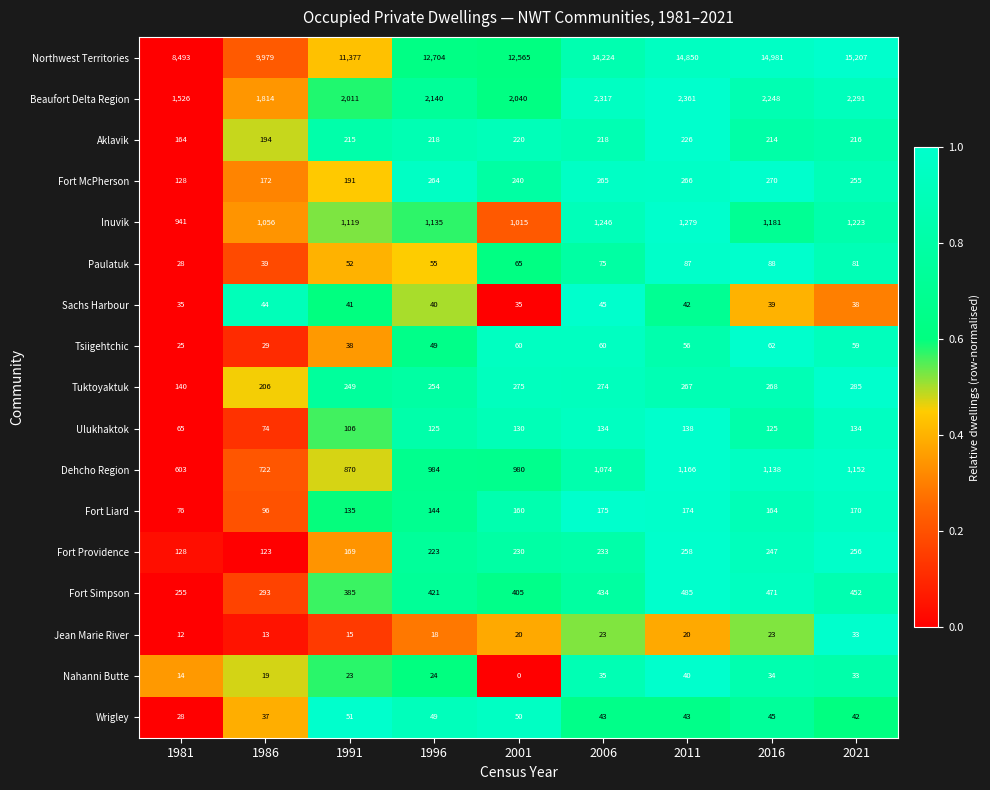

What is the sum of the Tsiigehtchic values at 2011 and 2021?

115